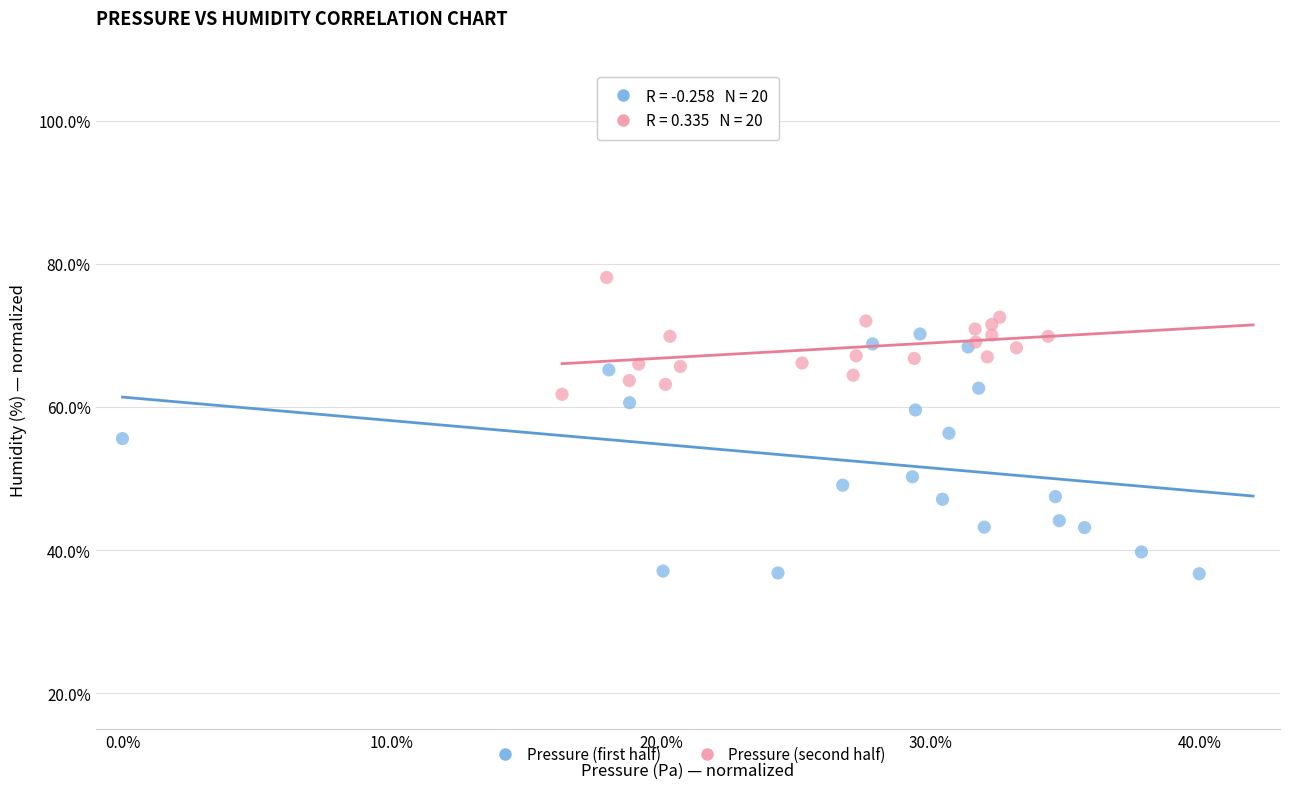

Which series contains the highest Y value?

Pressure (second half)